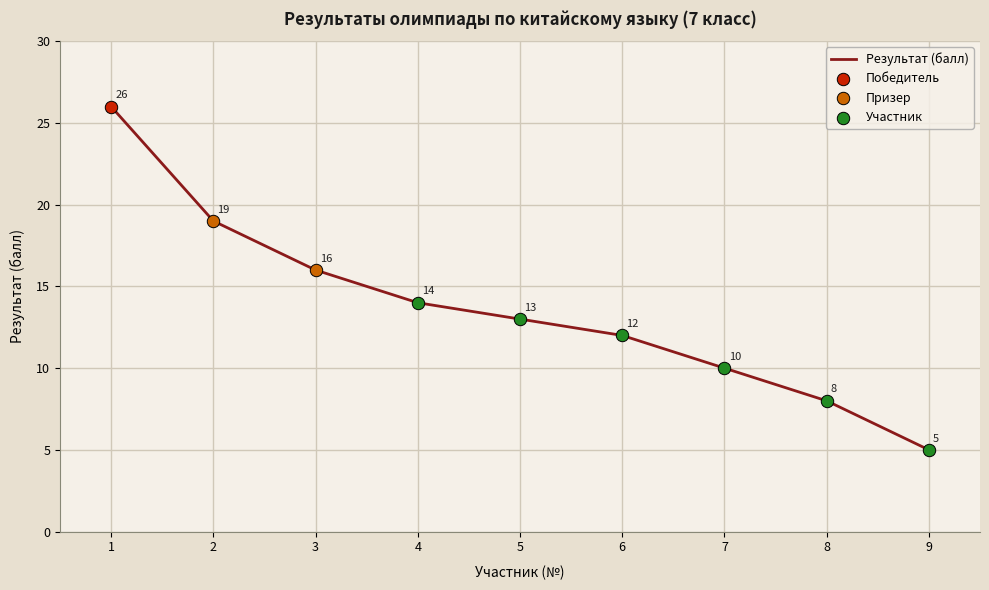

What is the change in value from 3 to 5?

-3